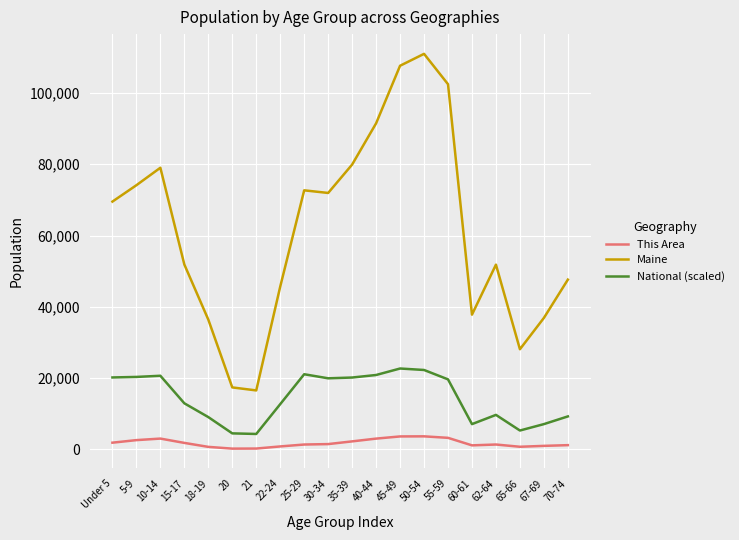

The This Area series shows 1395 at 62-64. True or false?

True